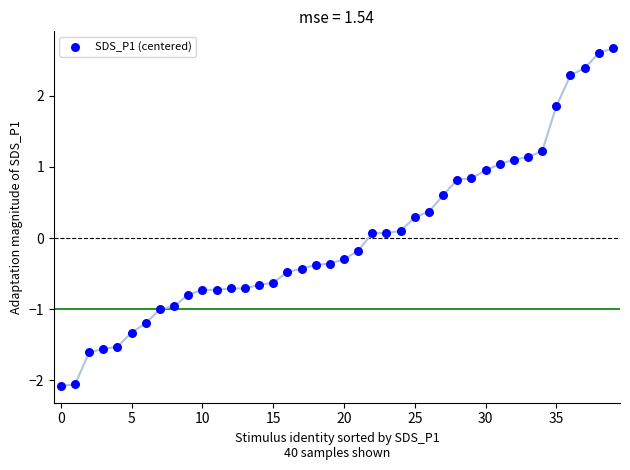

How many points are shown in the scatter plot?

40